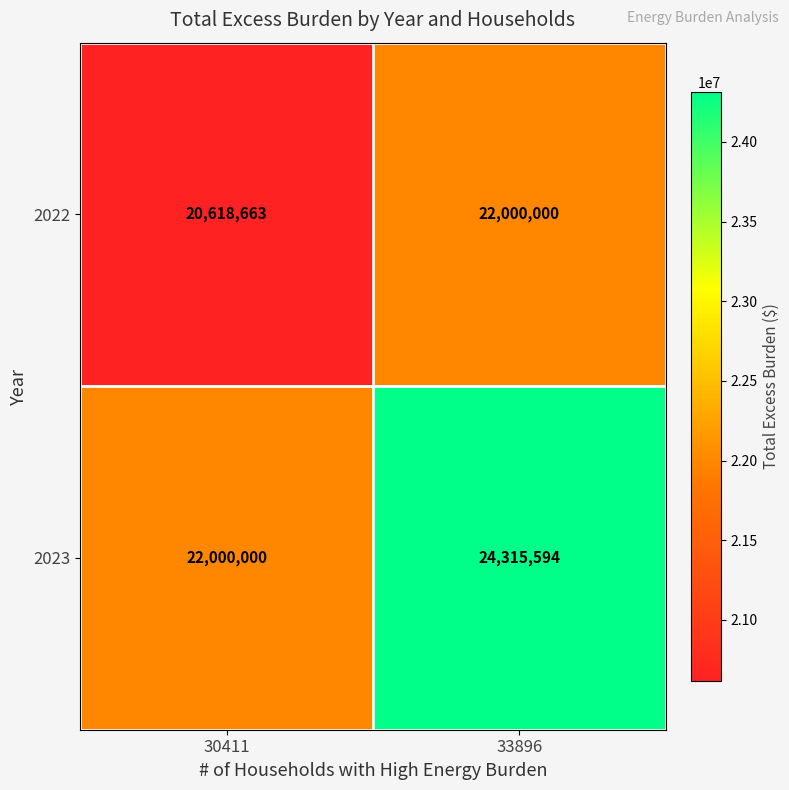

What is the lowest value of the 2023 series?

22000000